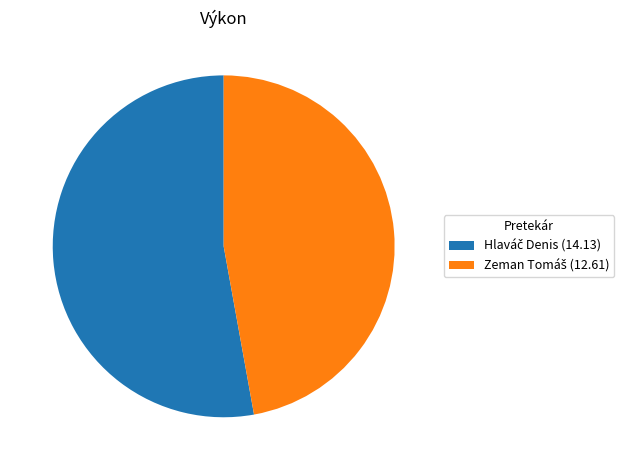

Is there a majority slice in this chart?

Yes